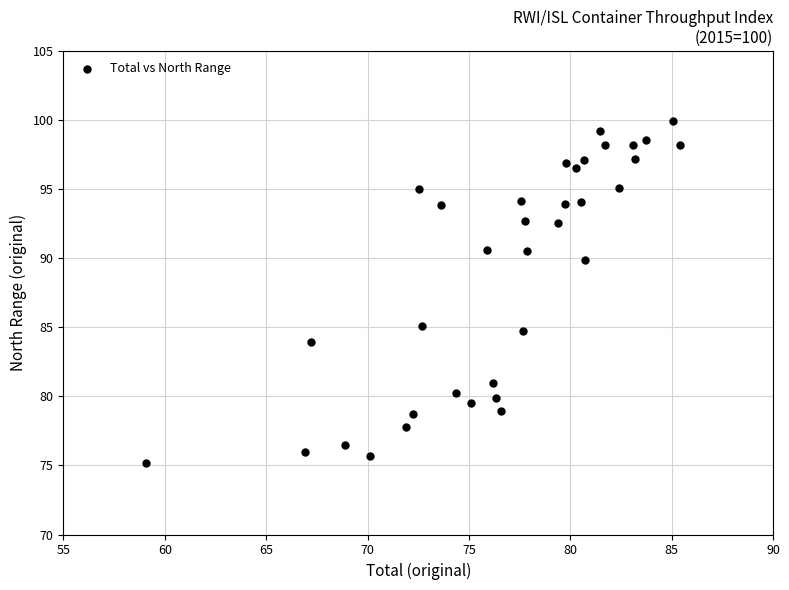

What is the range of X values (max minus min)?

26.4